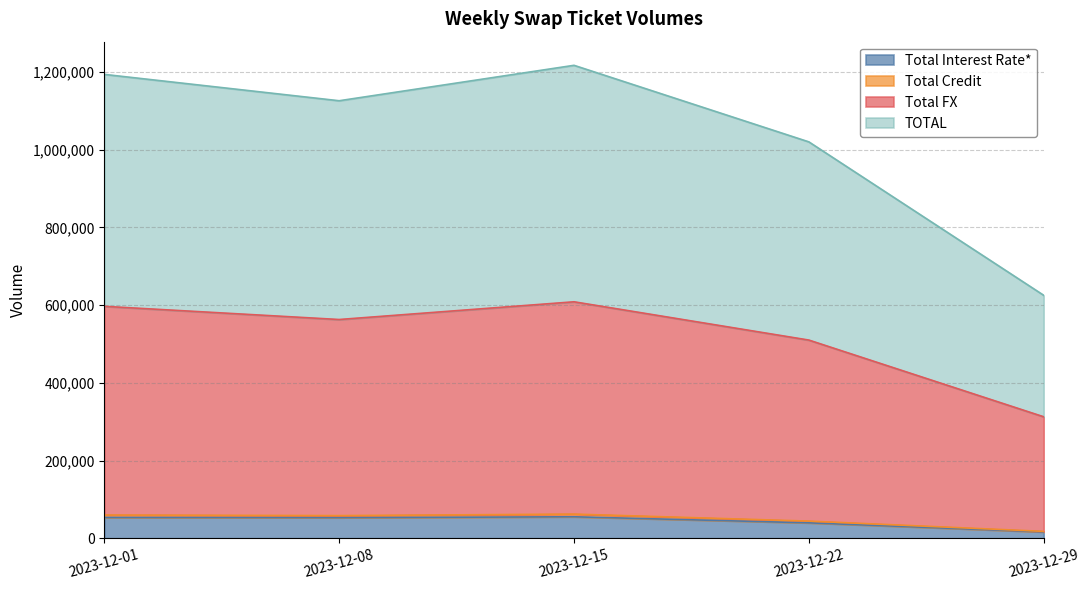

What is the highest value of the Total Interest Rate* series?

55355